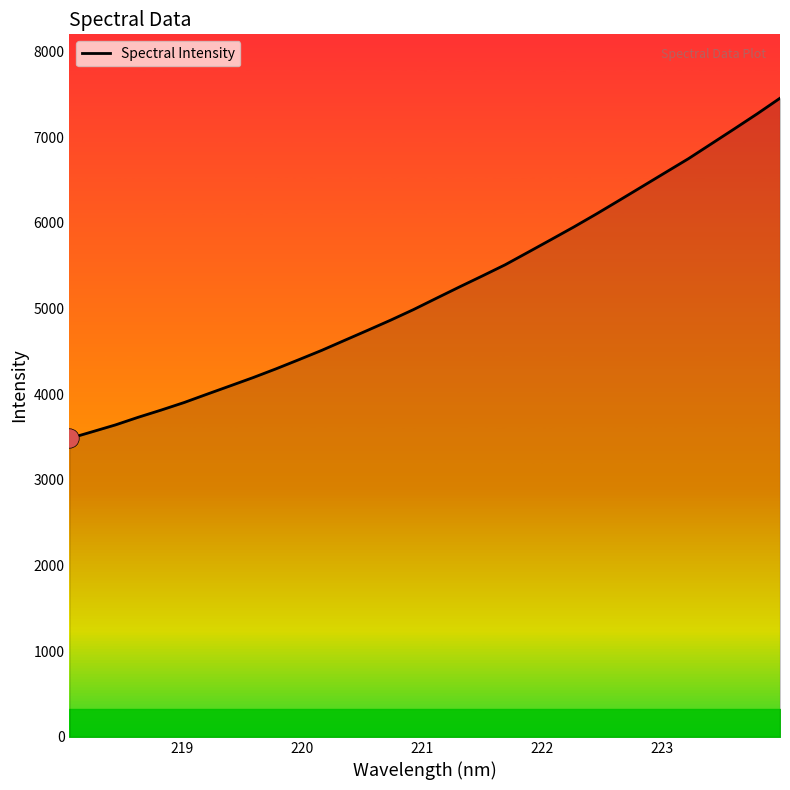

Does the chart display data point markers on the line(s)?

No